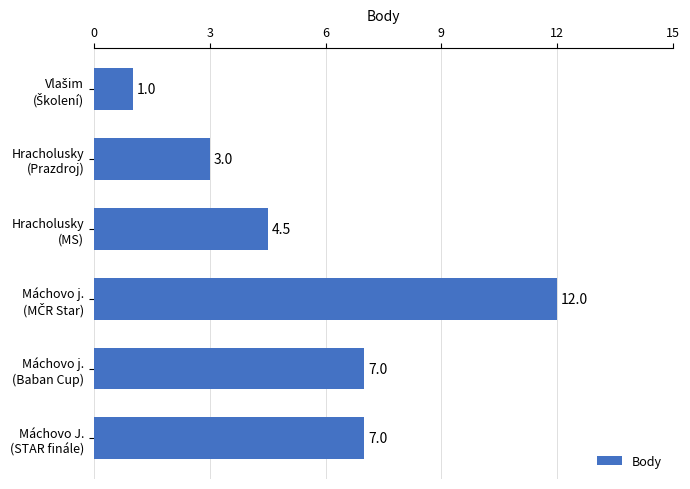

Does the chart contain stacked bars?

No